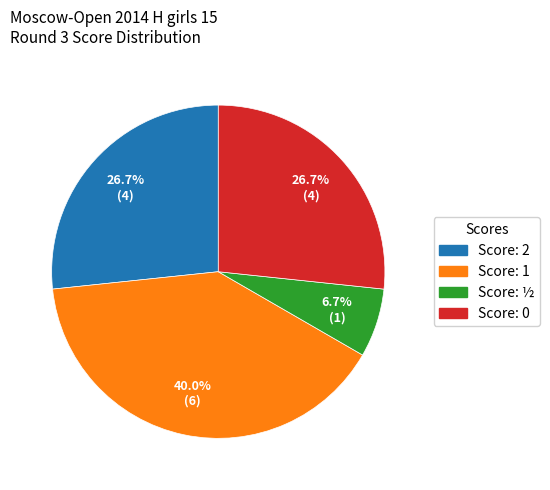

Does any single category account for the majority?

No